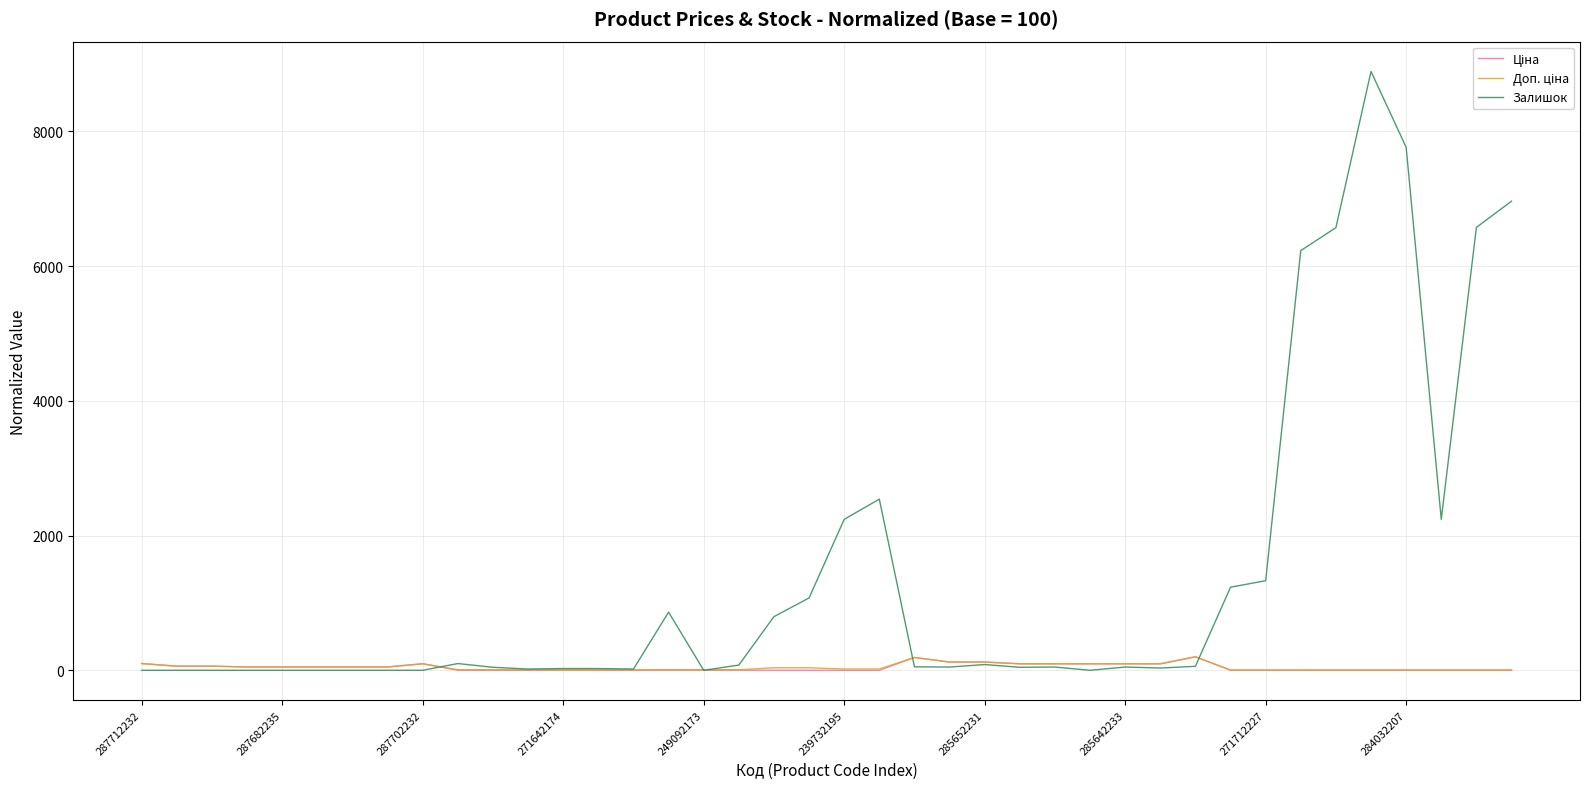

What is the greatest value displayed?

8888.9